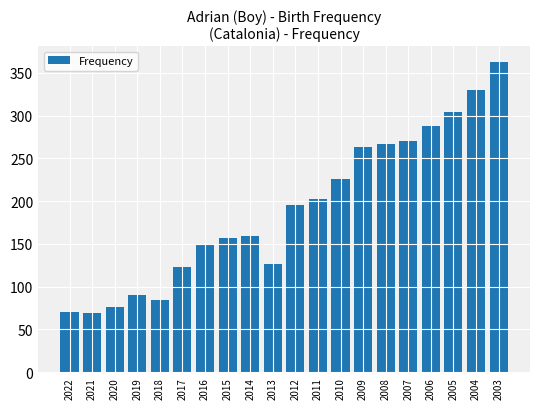

Read the value at 2009.

263